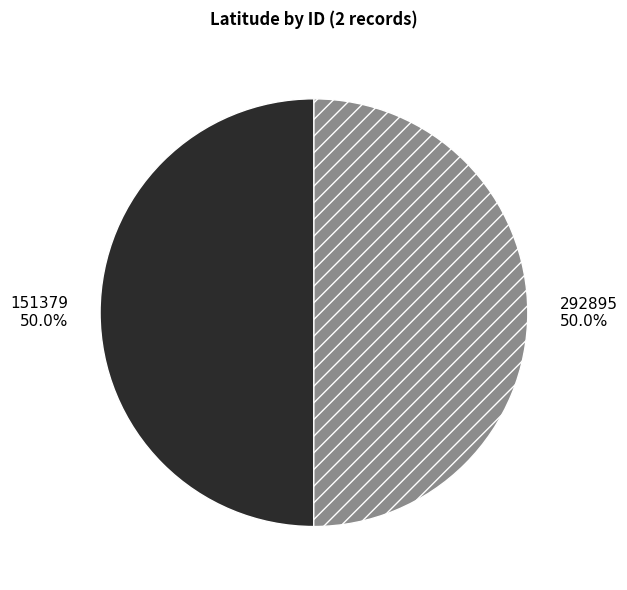

What is the total percentage of 151379 and 292895?

100.0%